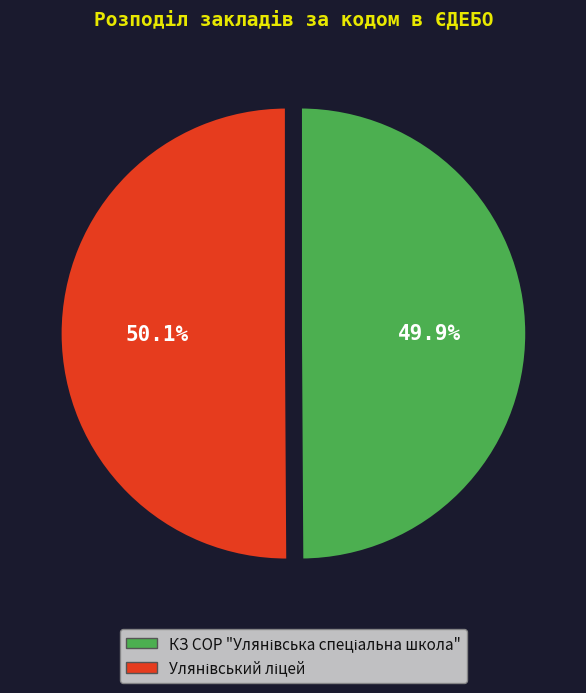

Is there any slice that represents more than half of the pie?

Yes